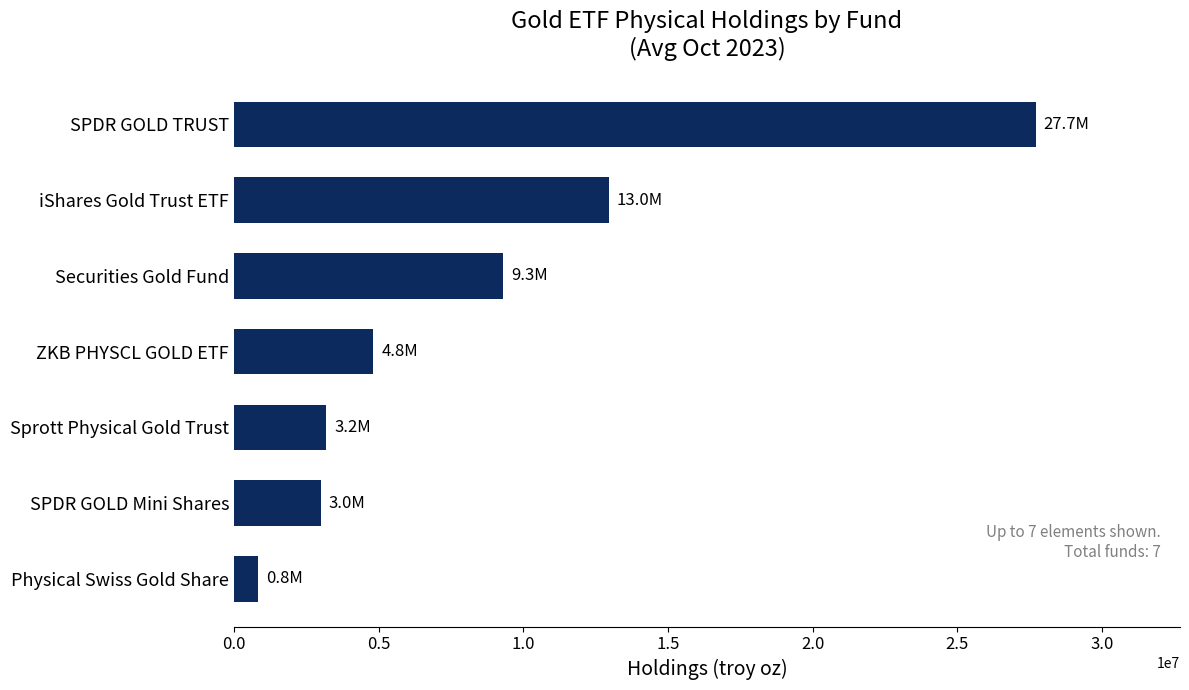

What is the difference between the second highest and second lowest values?

9952719.8